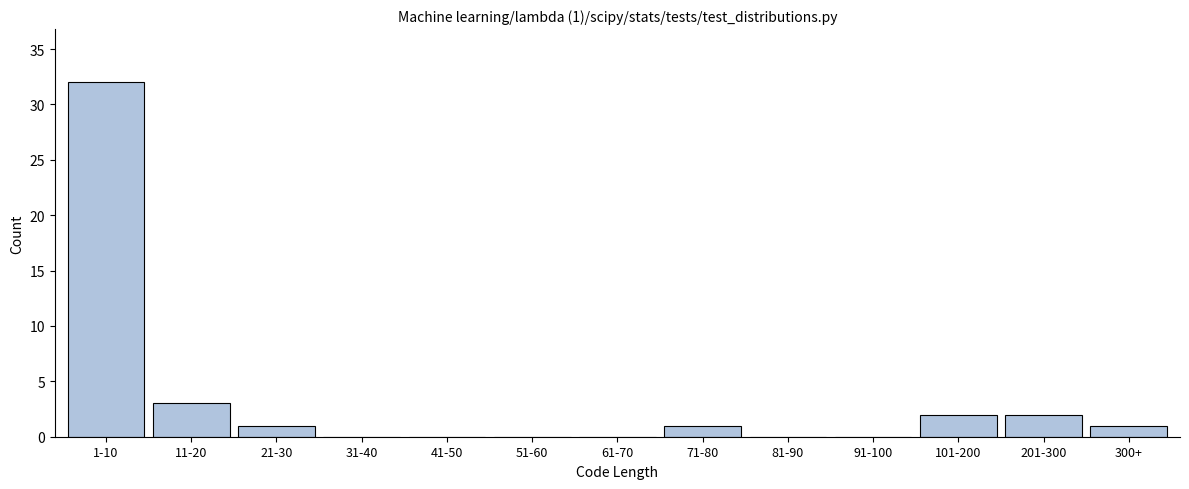

Reading left to right, transcribe all the data shown in this chart.

1-10=32	11-20=3	21-30=1	31-40=0	41-50=0	51-60=0	61-70=0	71-80=1	81-90=0	91-100=0	101-200=2	201-300=2	300+=1